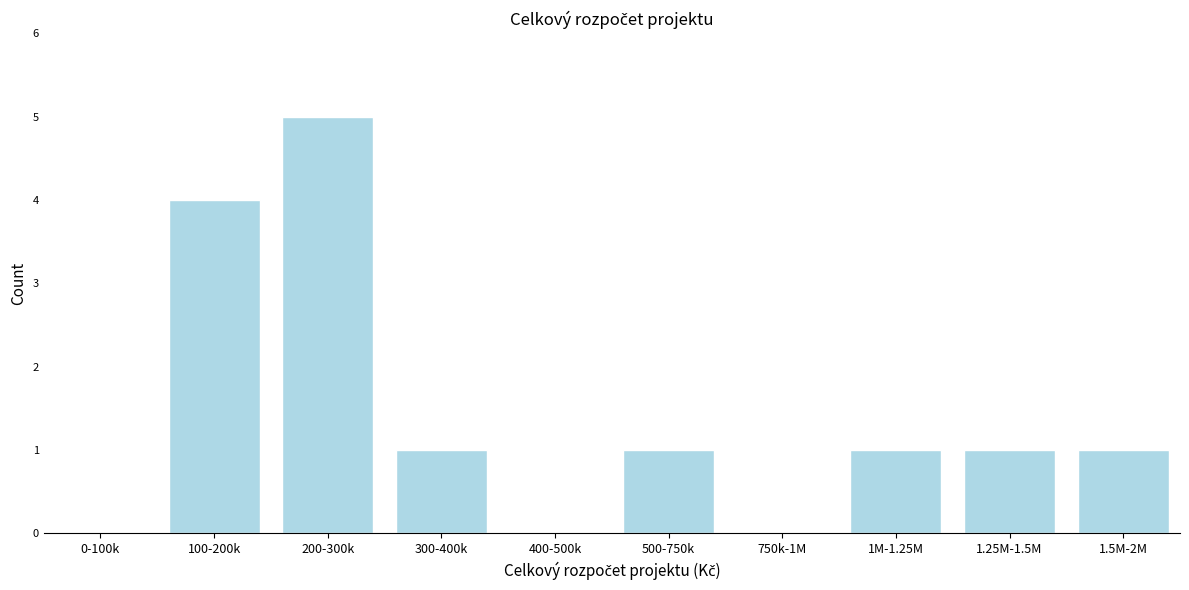

Reading left to right, list all the values displayed in this chart.

0-100k=0	100-200k=4	200-300k=5	300-400k=1	400-500k=0	500-750k=1	750k-1M=0	1M-1.25M=1	1.25M-1.5M=1	1.5M-2M=1